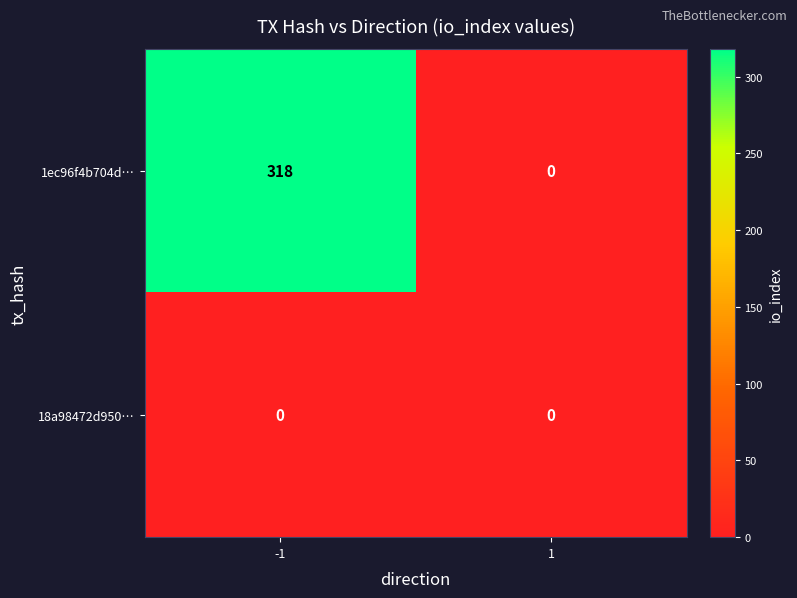

List the series in order of their overall mean, lowest first.

18a98472d950…, 1ec96f4b704d…